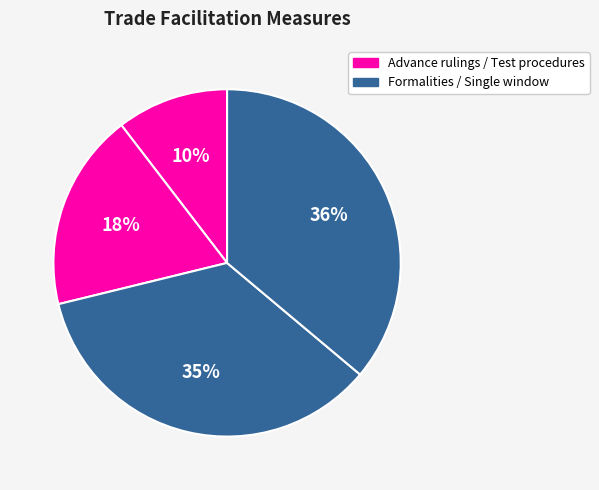

Is there any slice that represents more than half of the pie?

No